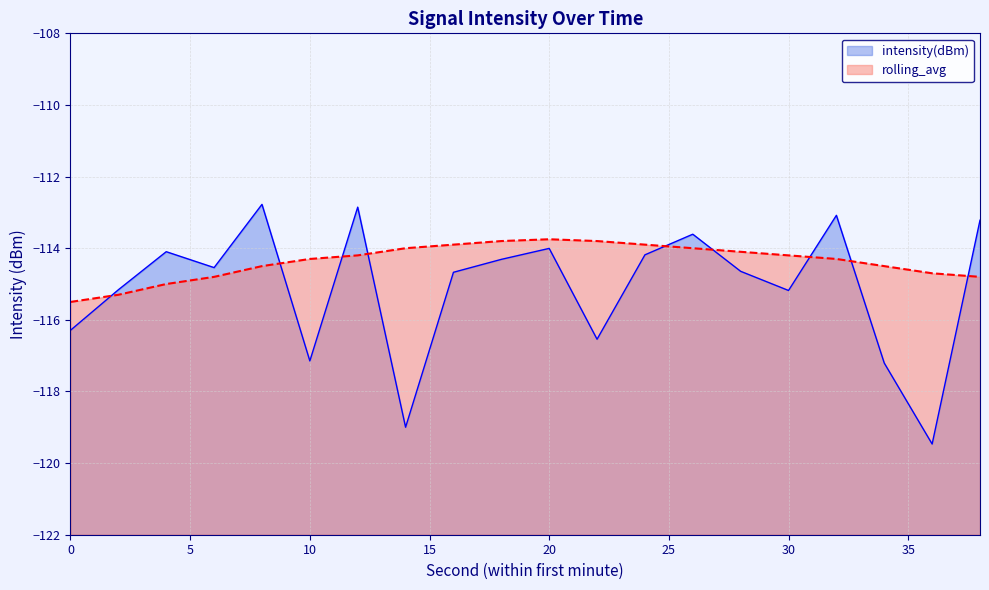

True or false: rolling_avg has more than 1 interior local peaks.

False